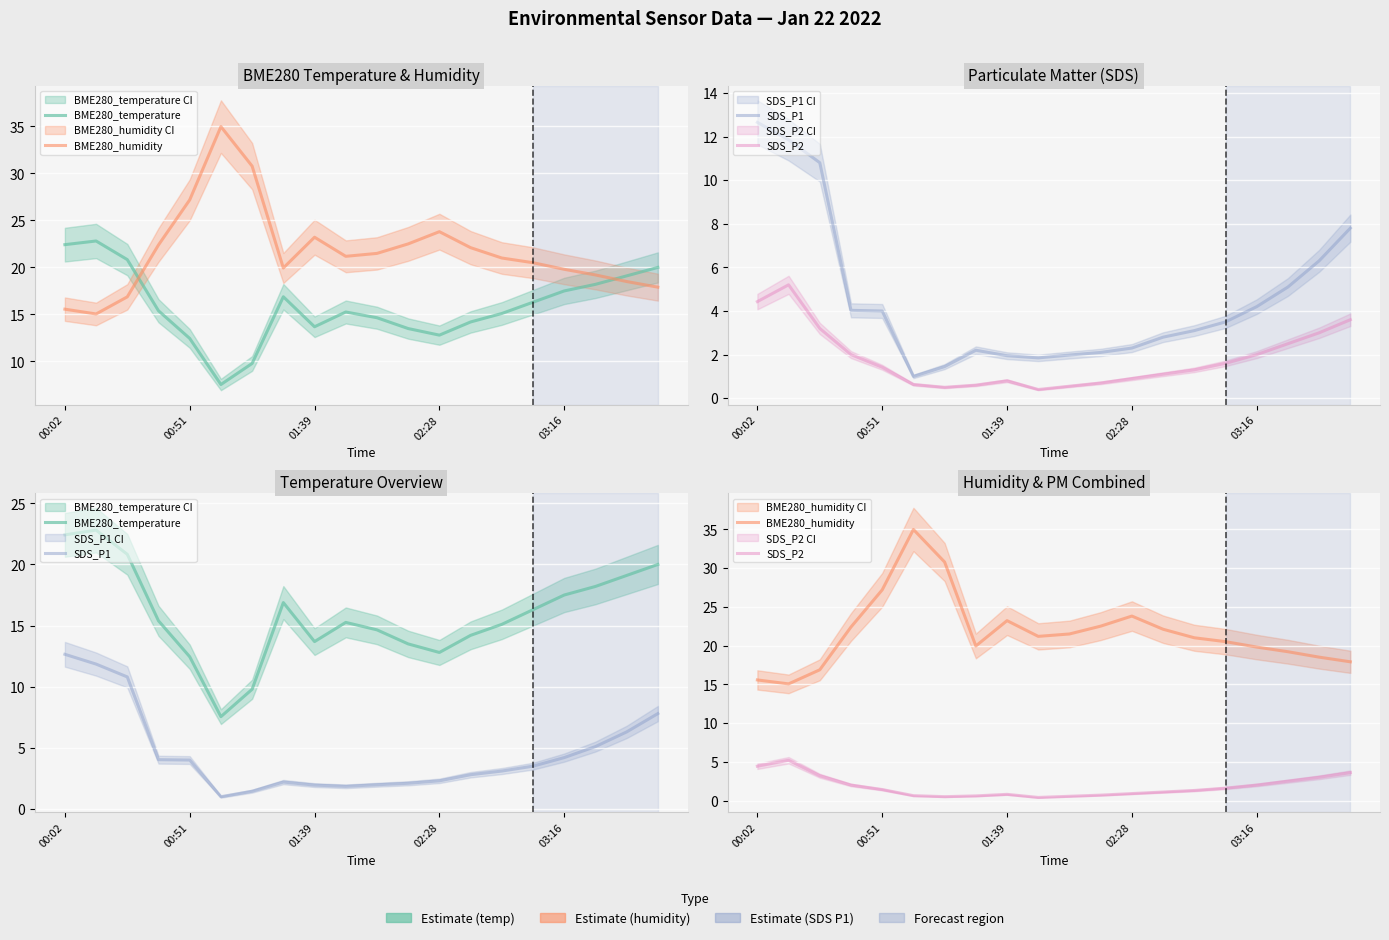

Where does the BME280_temperature series first go above 15?

00:02